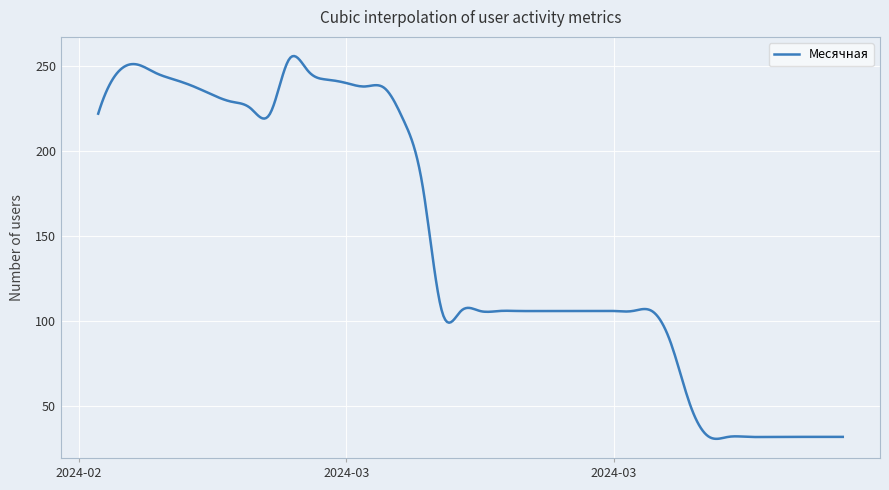

What is the minimum value shown in the chart?

30.8